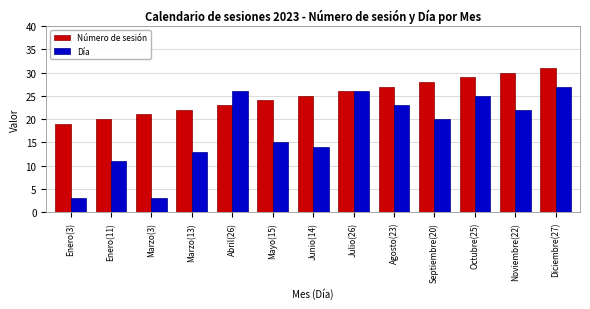

What are all the series names shown in the legend?

Número de sesión, Día